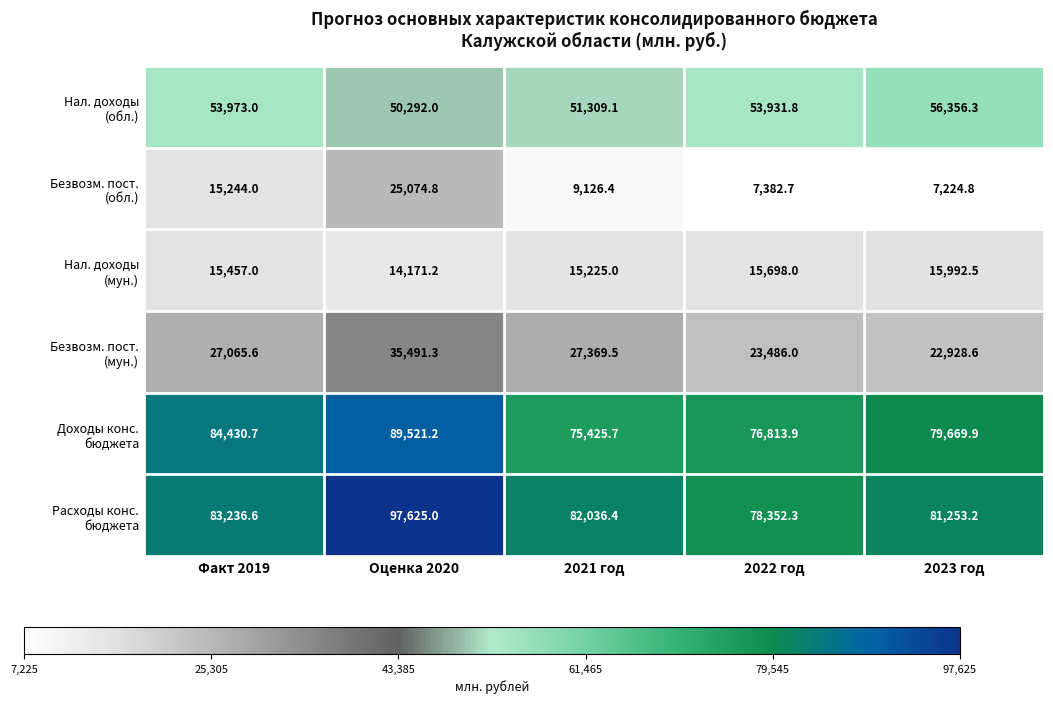

What is the spread (max minus min) of values at 2023 год?

74028.4